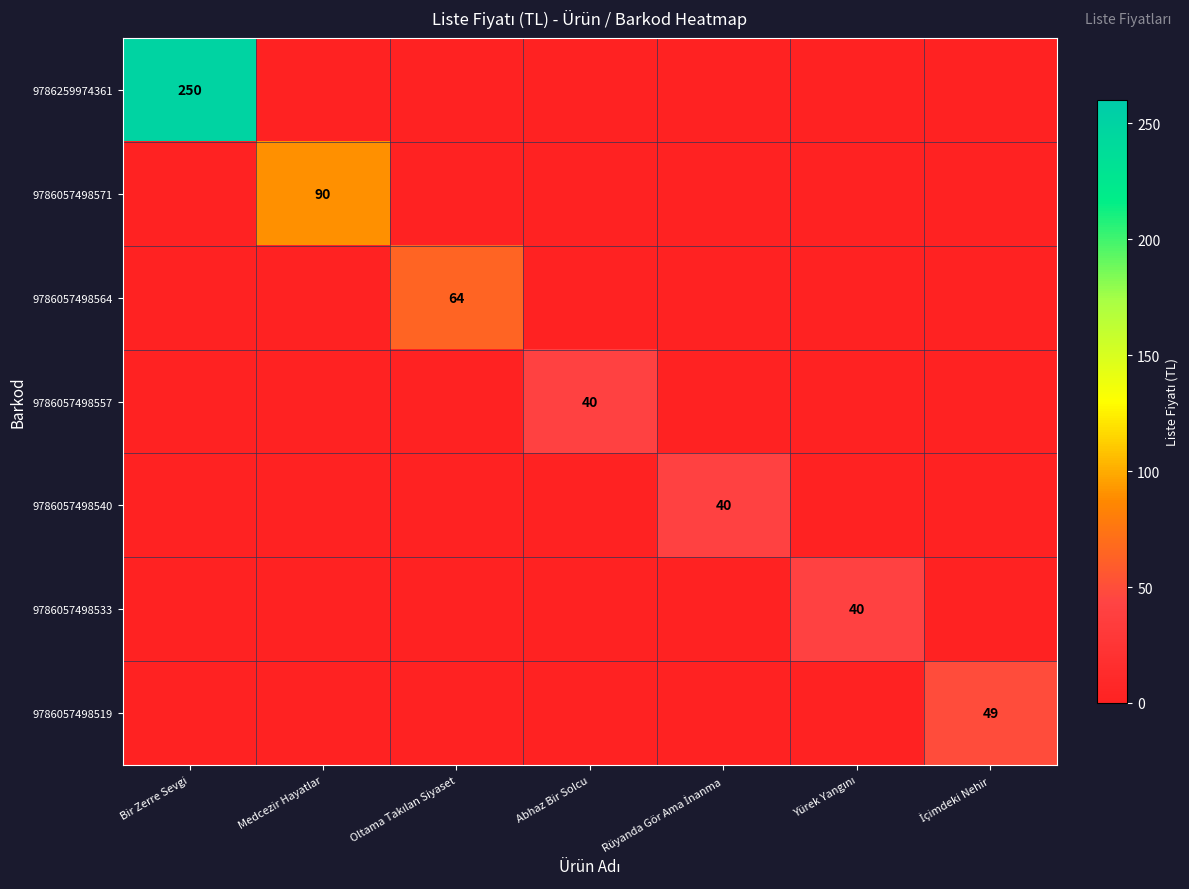

True or false: 9786057498571 has a value of 45 at Rüyanda Gör Ama İnanma.

False